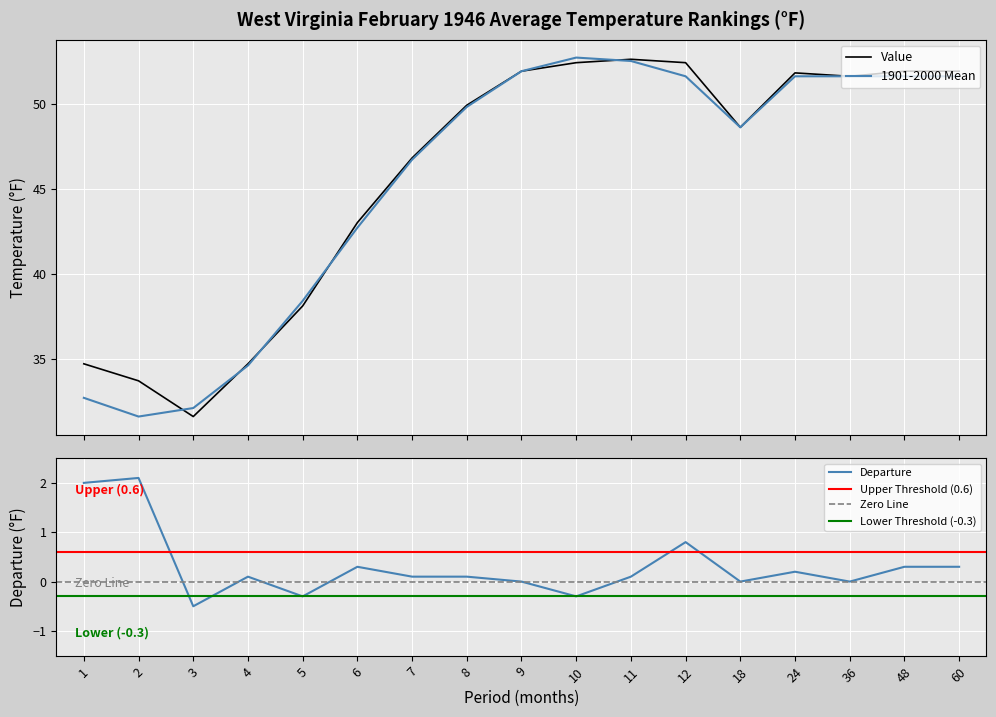

At which label does 1901-2000 Mean reach its peak?

10